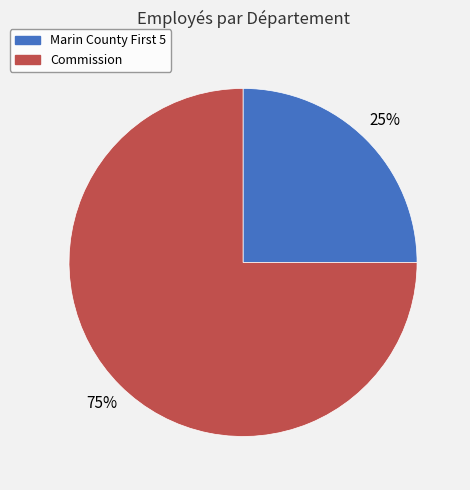

To the nearest percent, what percentage of the pie is Commission?

75%